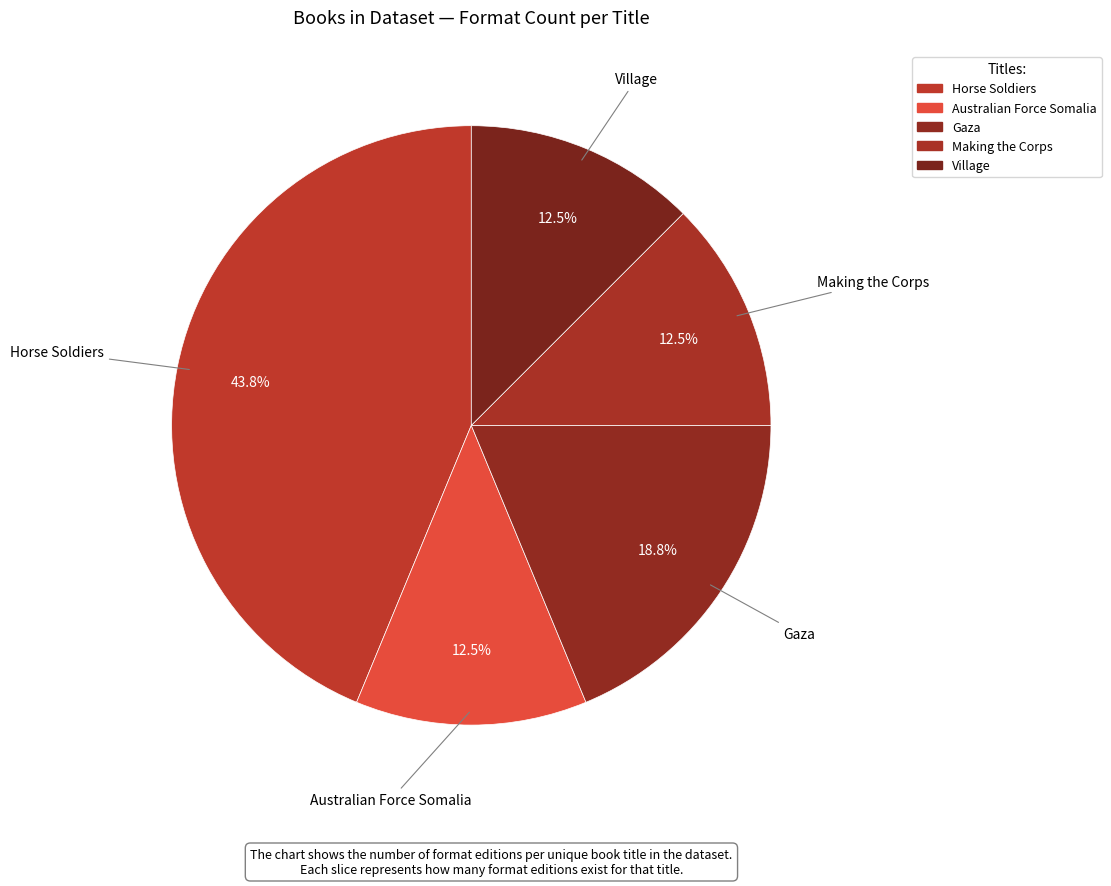

Count the number of slices in the pie.

5